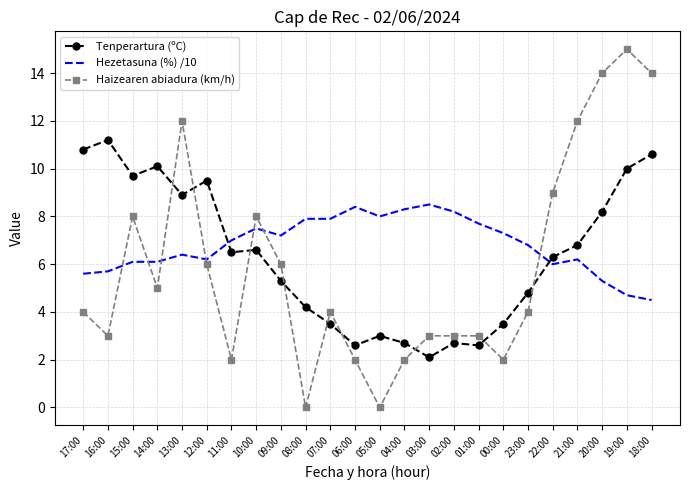

Reading left to right, transcribe all the data shown in this chart.

Tenperartura (ºC): 17:00=10.8	16:00=11.2	15:00=9.7	14:00=10.1	13:00=8.9	12:00=9.5	11:00=6.5	10:00=6.6	09:00=5.3	08:00=4.2	07:00=3.5	06:00=2.6	05:00=3.0	04:00=2.7	03:00=2.1	02:00=2.7	01:00=2.6	00:00=3.5	23:00=4.8	22:00=6.3	21:00=6.8	20:00=8.2	19:00=10.0	18:00=10.6
Hezetasuna (%) /10: 17:00=5.6	16:00=5.7	15:00=6.1	14:00=6.1	13:00=6.4	12:00=6.2	11:00=7.0	10:00=7.5	09:00=7.2	08:00=7.9	07:00=7.9	06:00=8.4	05:00=8.0	04:00=8.3	03:00=8.5	02:00=8.2	01:00=7.7	00:00=7.3	23:00=6.8	22:00=6.0	21:00=6.2	20:00=5.3	19:00=4.7	18:00=4.5
Haizearen abiadura (km/h): 17:00=4.0	16:00=3.0	15:00=8.0	14:00=5.0	13:00=12.0	12:00=6.0	11:00=2.0	10:00=8.0	09:00=6.0	08:00=0.0	07:00=4.0	06:00=2.0	05:00=0.0	04:00=2.0	03:00=3.0	02:00=3.0	01:00=3.0	00:00=2.0	23:00=4.0	22:00=9.0	21:00=12.0	20:00=14.0	19:00=15.0	18:00=14.0